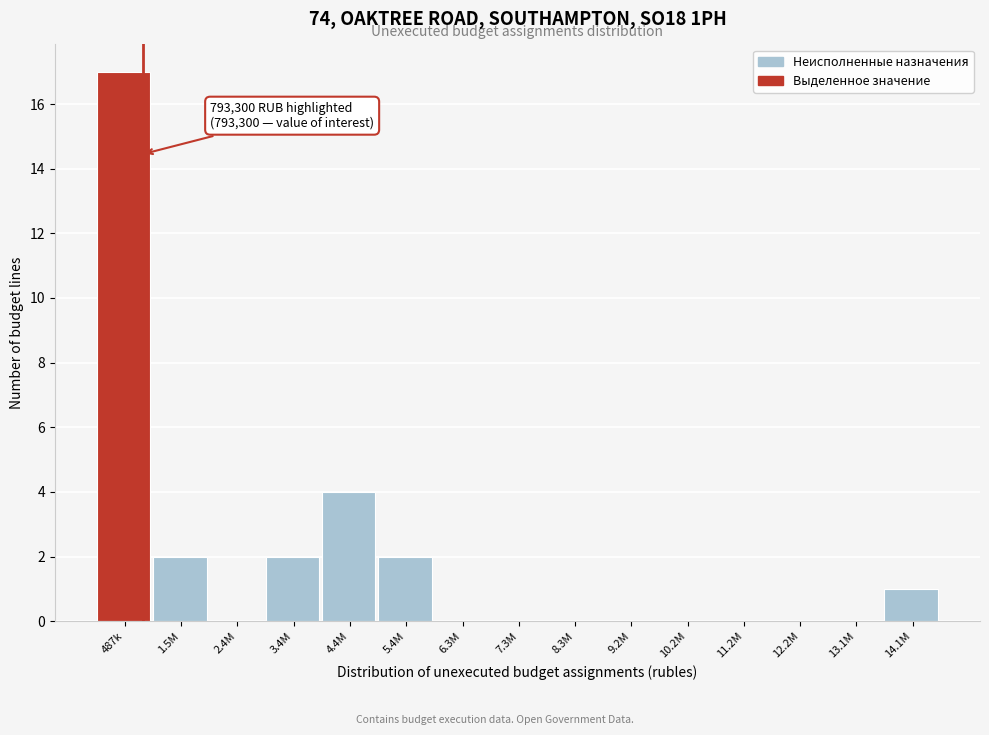

Reading left to right, extract all data points from this chart.

487k=17	1.5M=2	2.4M=0	3.4M=2	4.4M=4	5.4M=2	6.3M=0	7.3M=0	8.3M=0	9.2M=0	10.2M=0	11.2M=0	12.2M=0	13.1M=0	14.1M=1